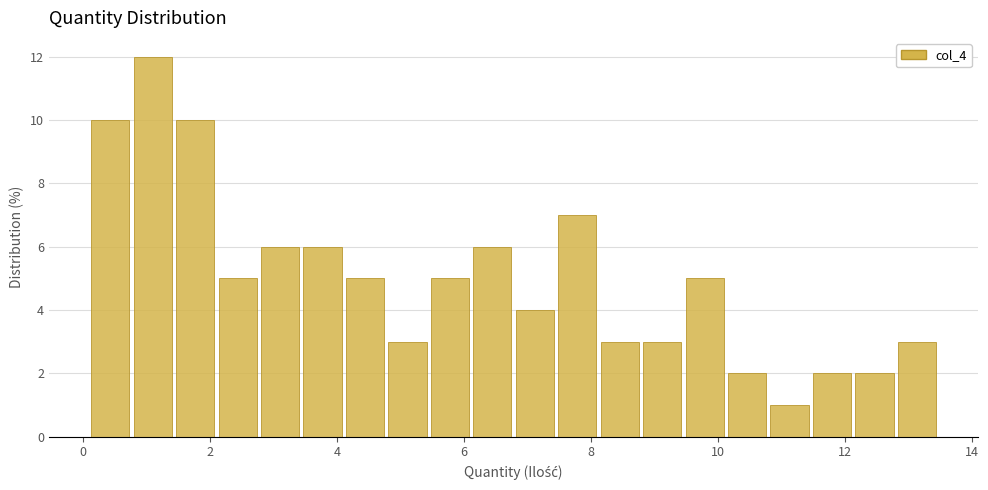

Around what value on the x-axis is the tallest bar? Give the approximate position of its centre, as read against the axis.

1.0